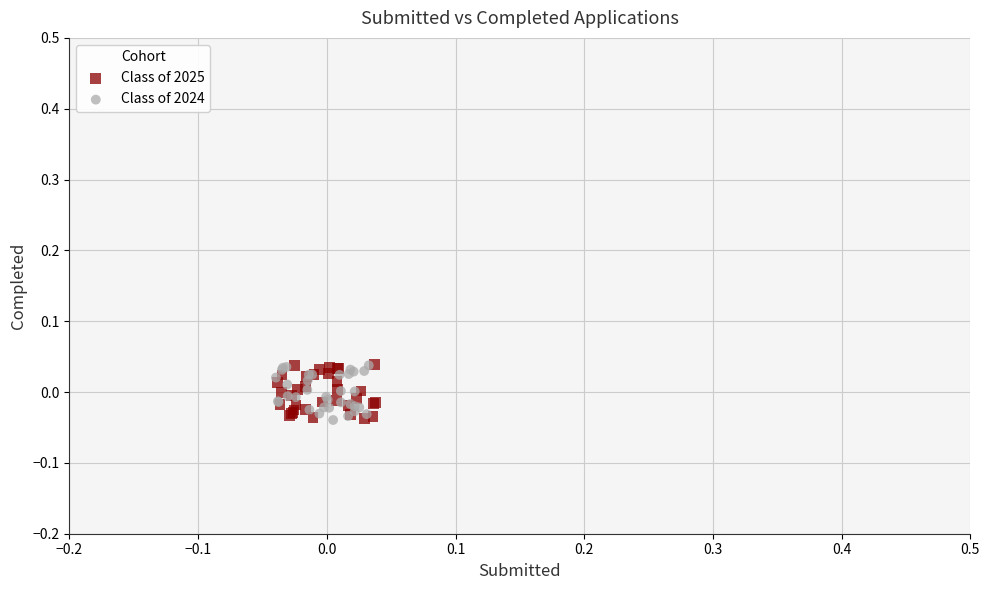

What are all the series names shown in the legend?

Class of 2025, Class of 2024